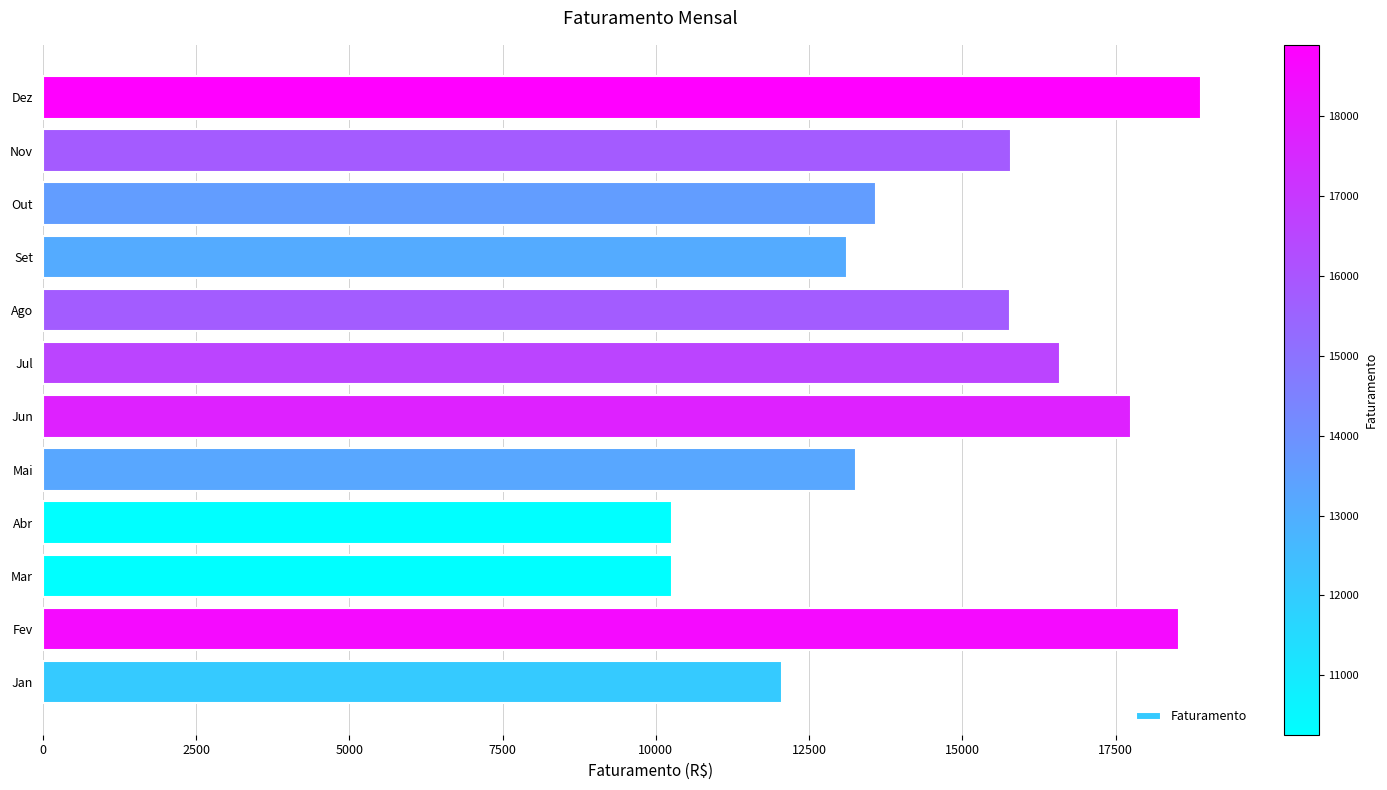

What is the difference between the maximum and minimum values?

8632